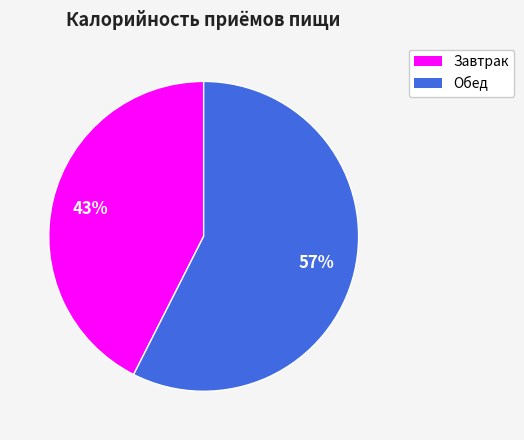

True or false: Завтрак accounts for 43% of the total.

True